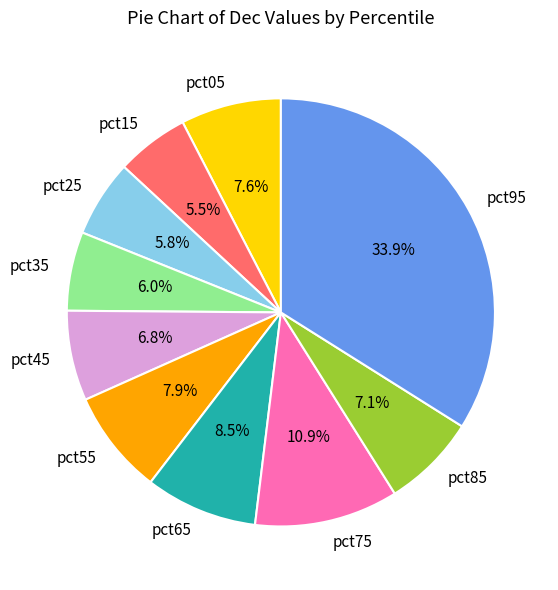

Combined, do pct65 and pct25 account for over 50%?

No